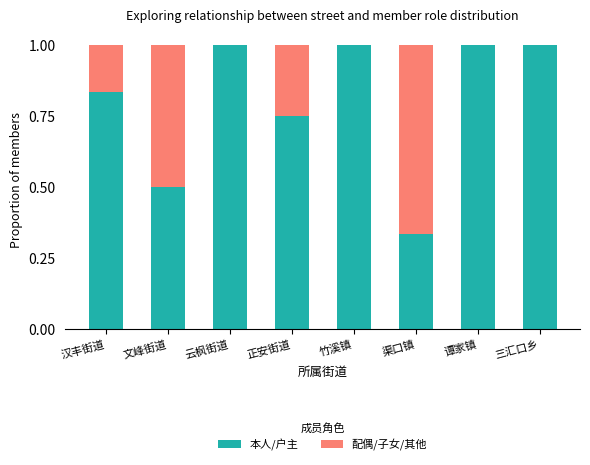

The 本人/户主 series shows 0.5 at 竹溪镇. True or false?

False